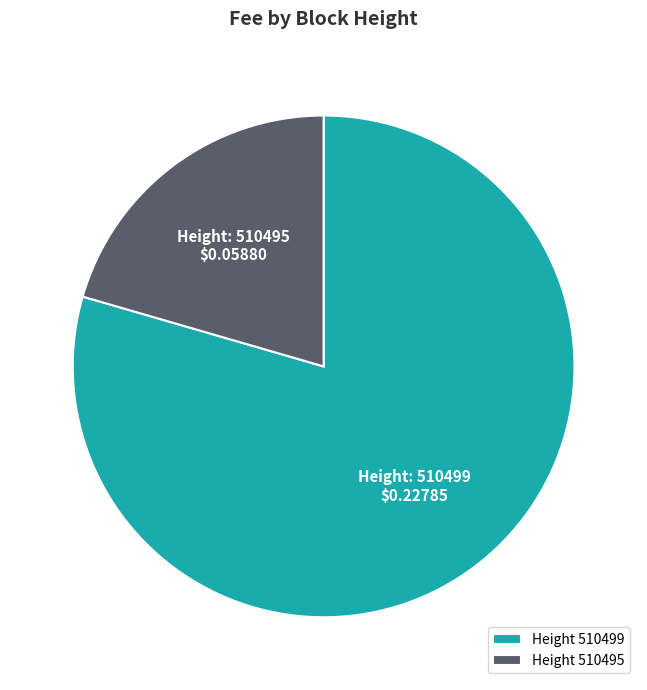

Which slice is the largest?

Height 510499